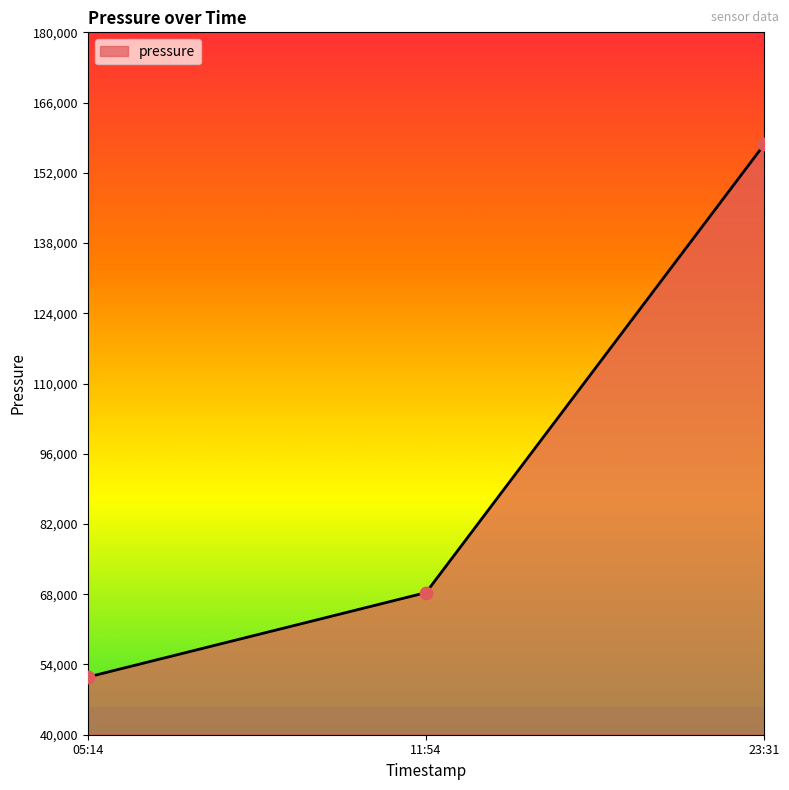

What is the change in value from 05:14 to 23:31?

+106181.4